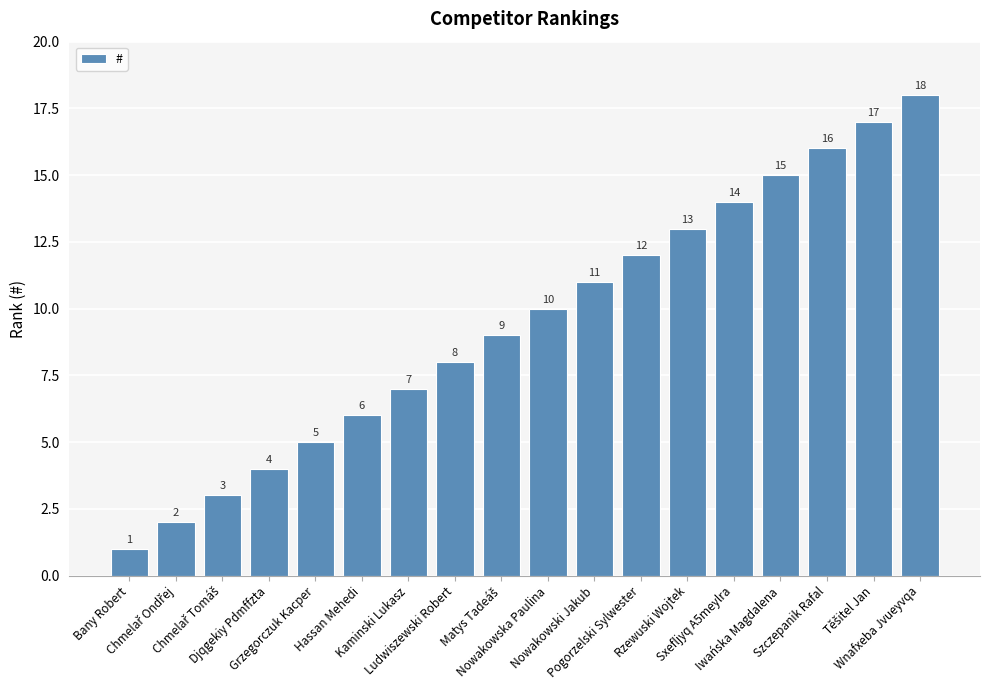

What is the sum of all values?

171